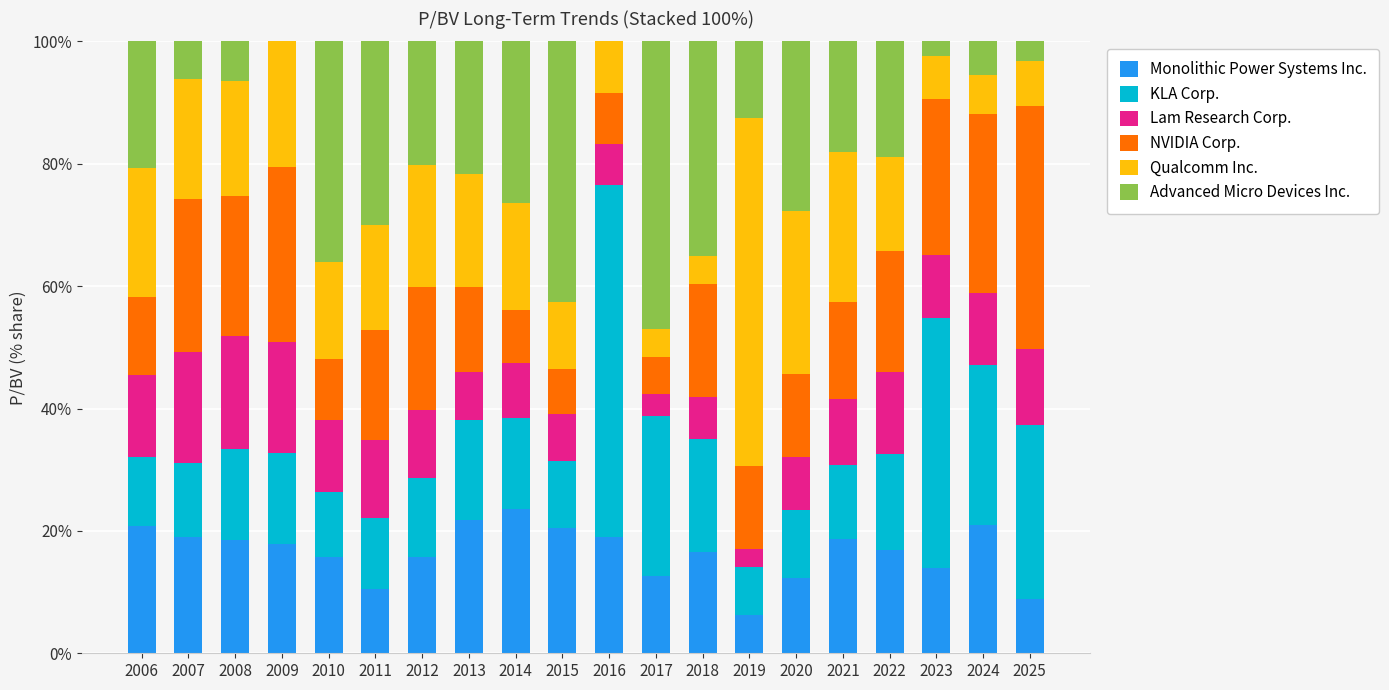

What is the total value across all series at 2019?

100.0